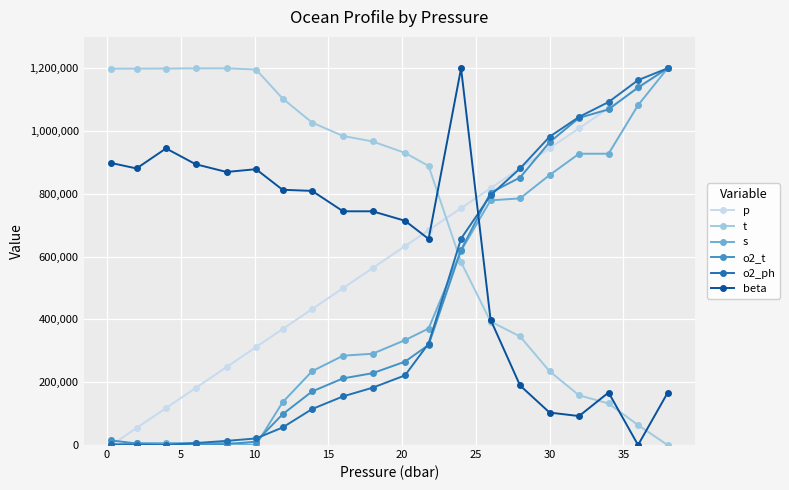

What is the sum of all p values?

11914058.4